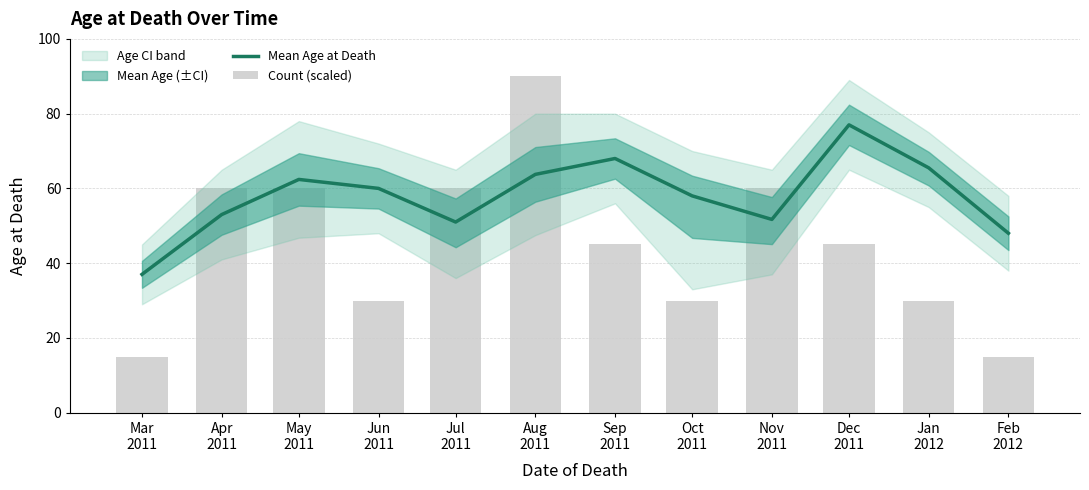

Which series has the largest total across all categories?

Mean Age at Death